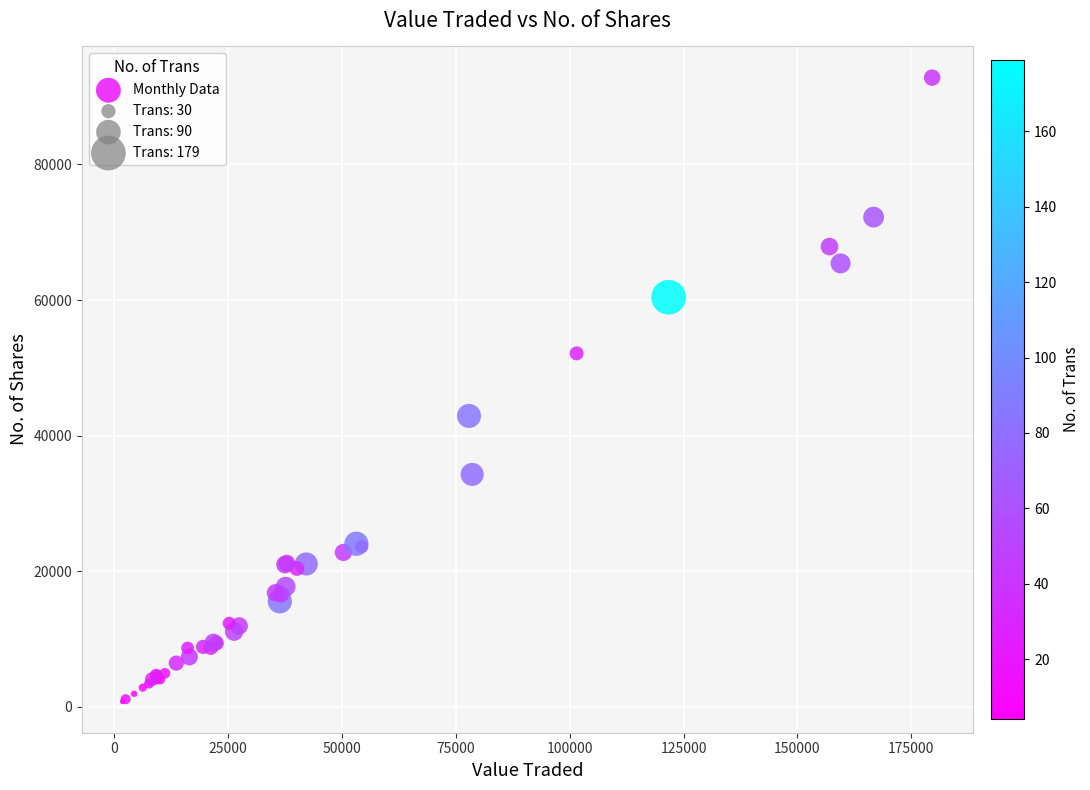

What Y value in the scatter plot is closest to 46804?

42920